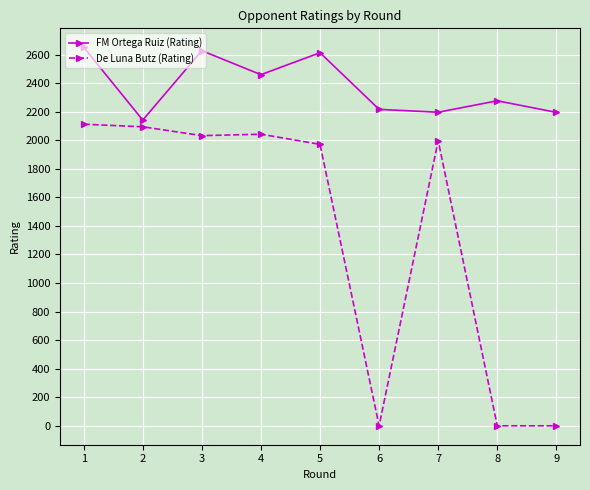

How many lines are shown in the chart?

2